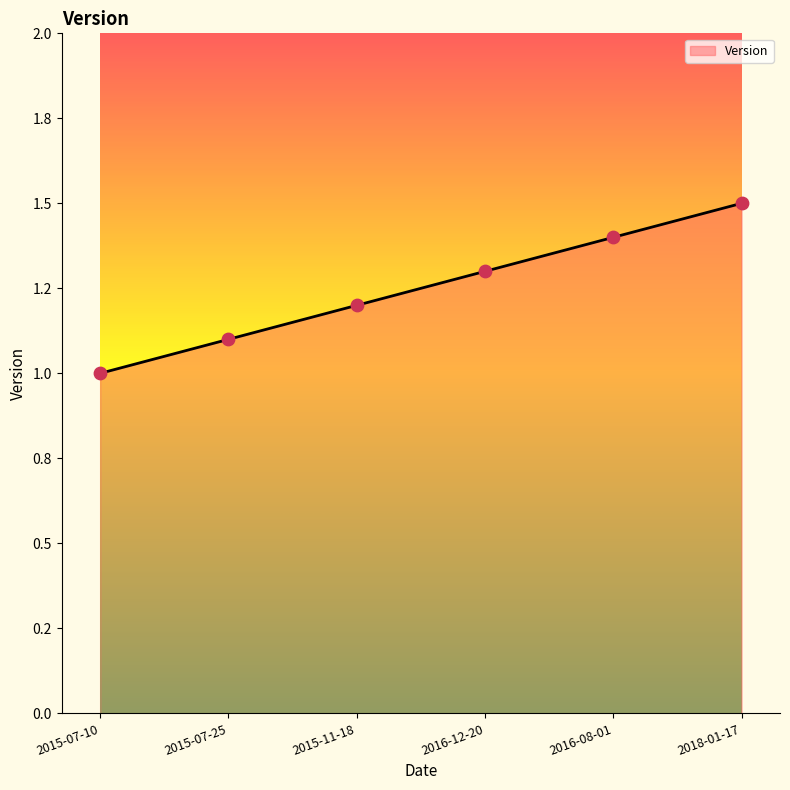

What is the ratio of the value at 2018-01-17 to the value at 2016-12-20?

1.2